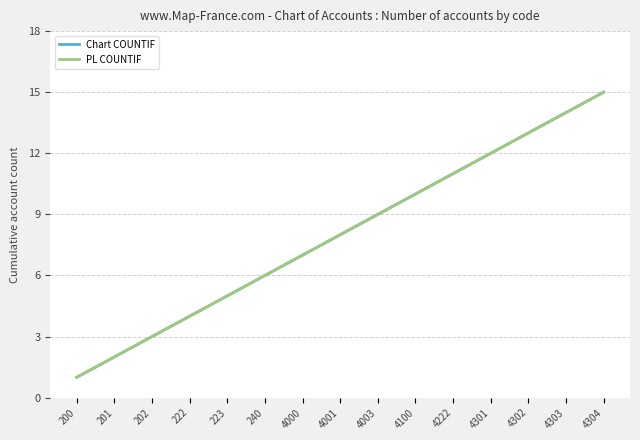

Is this an area chart (filled region under the line)?

No